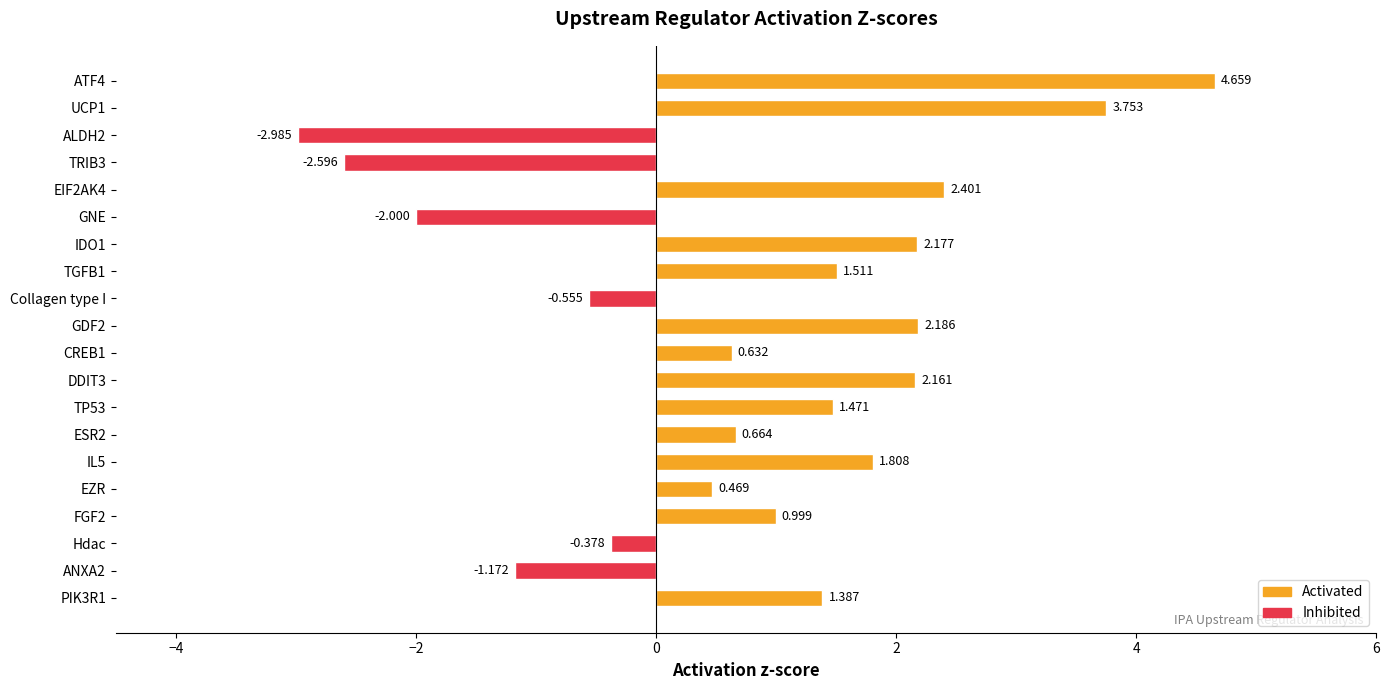

Are the bars grouped side by side (vs. stacked)?

No